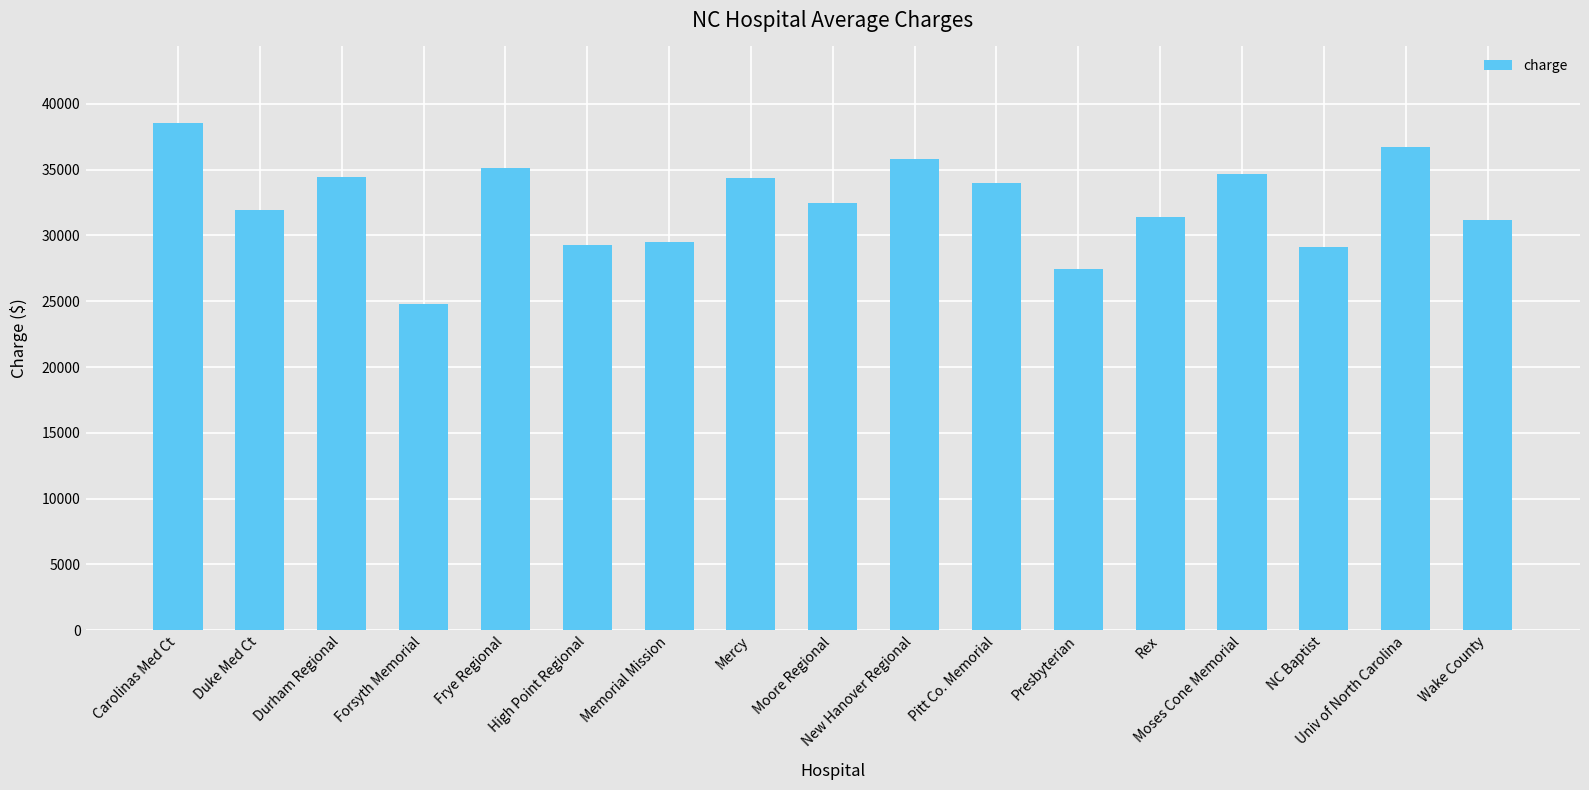

What is the label of the 8th bar from the left?

Mercy